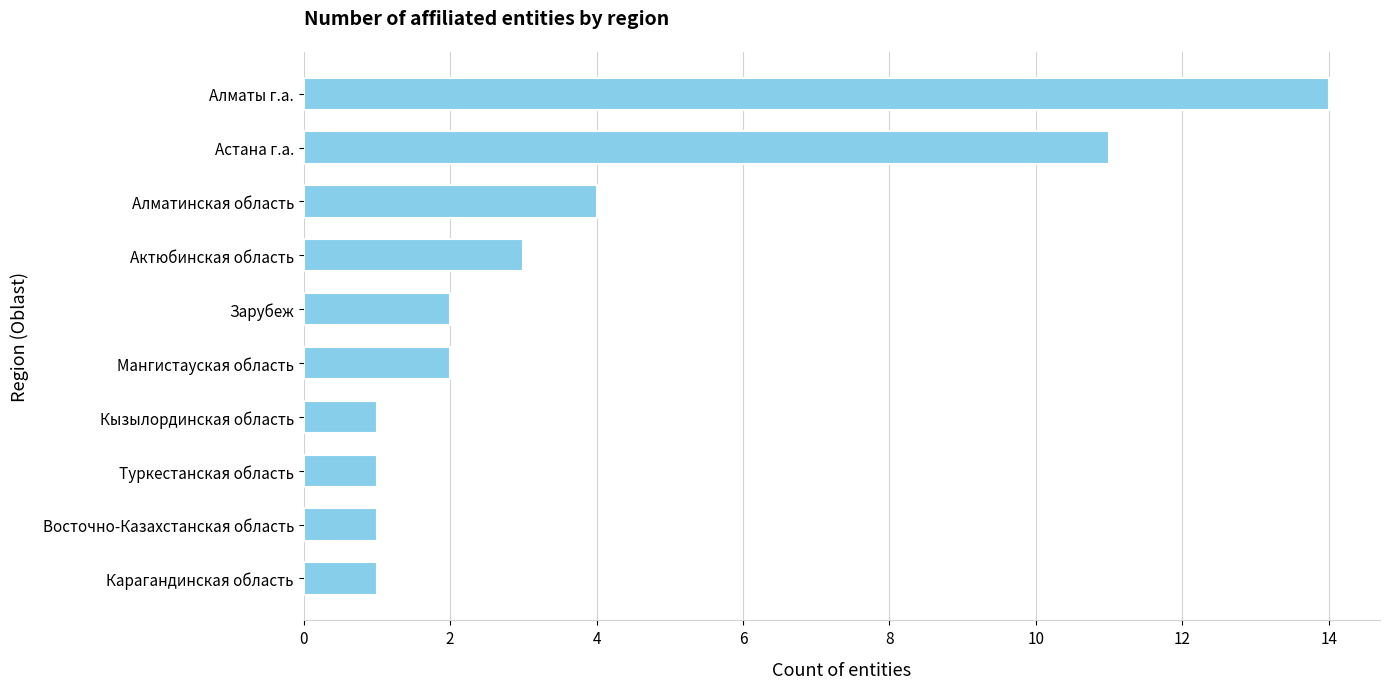

What is the difference between the maximum and minimum values?

13